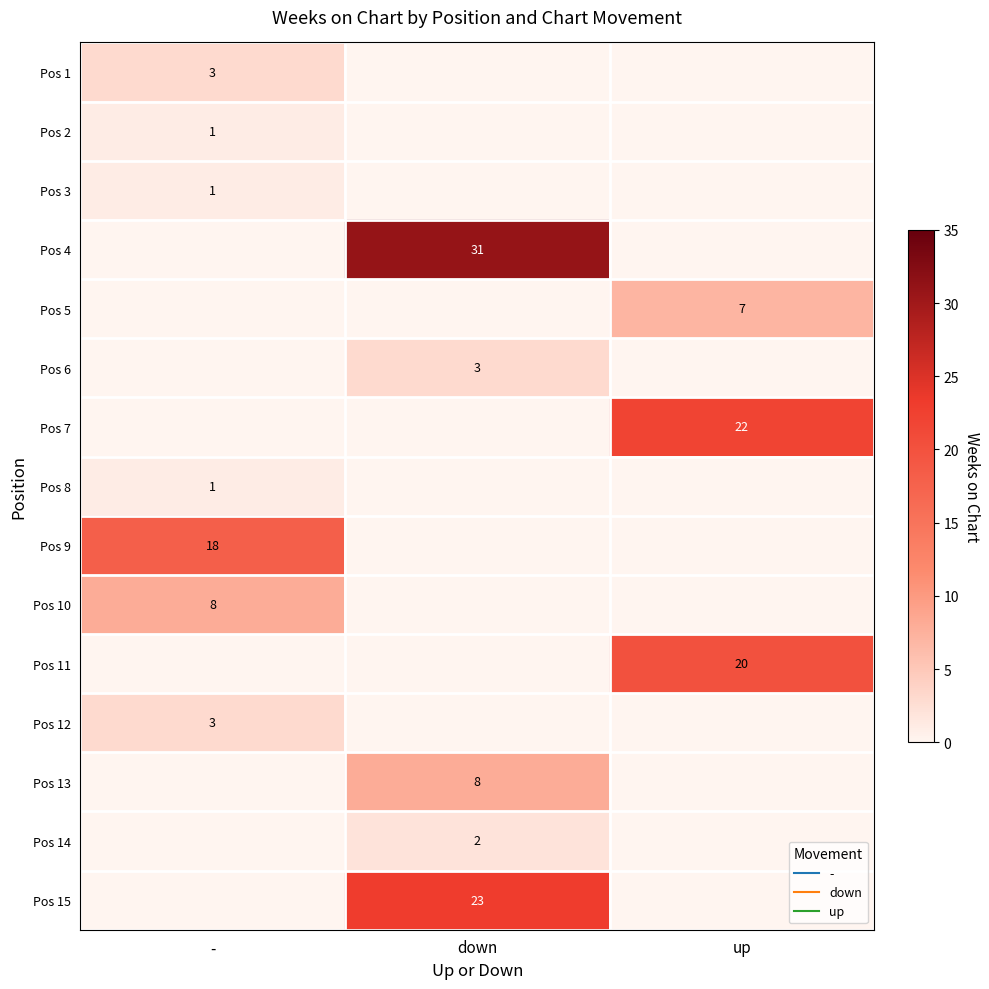

How many values in Pos 11 are above zero?

1